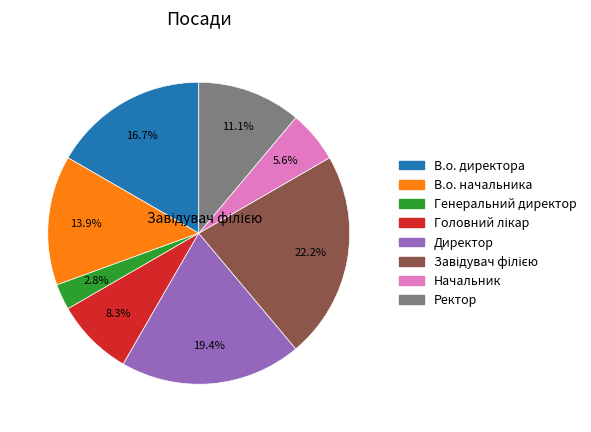

To the nearest percent, what percentage of the pie is В.о. директора?

17%